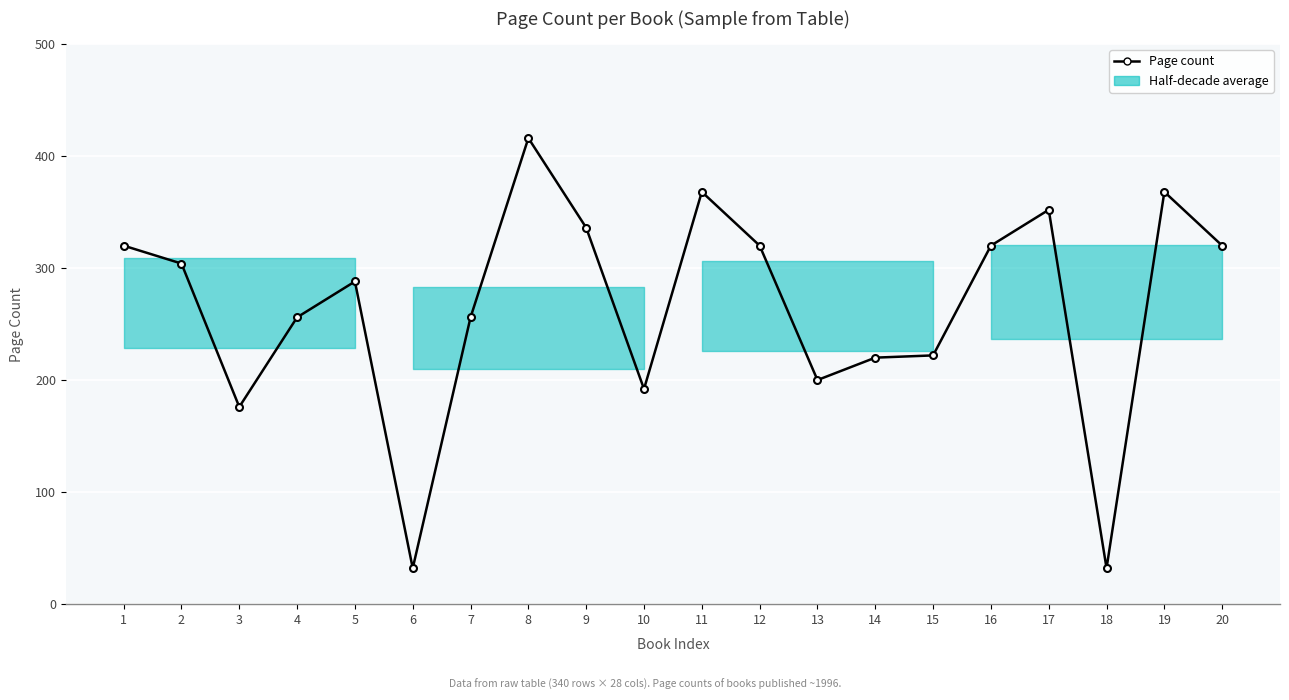

What is the change in value from 7 to 17?

+96